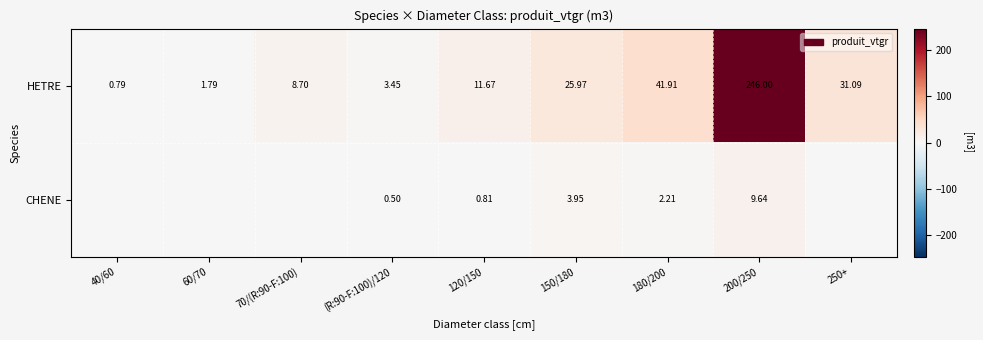

Which series changed the most between (R:90-F:100)/120 and 120/150?

HETRE